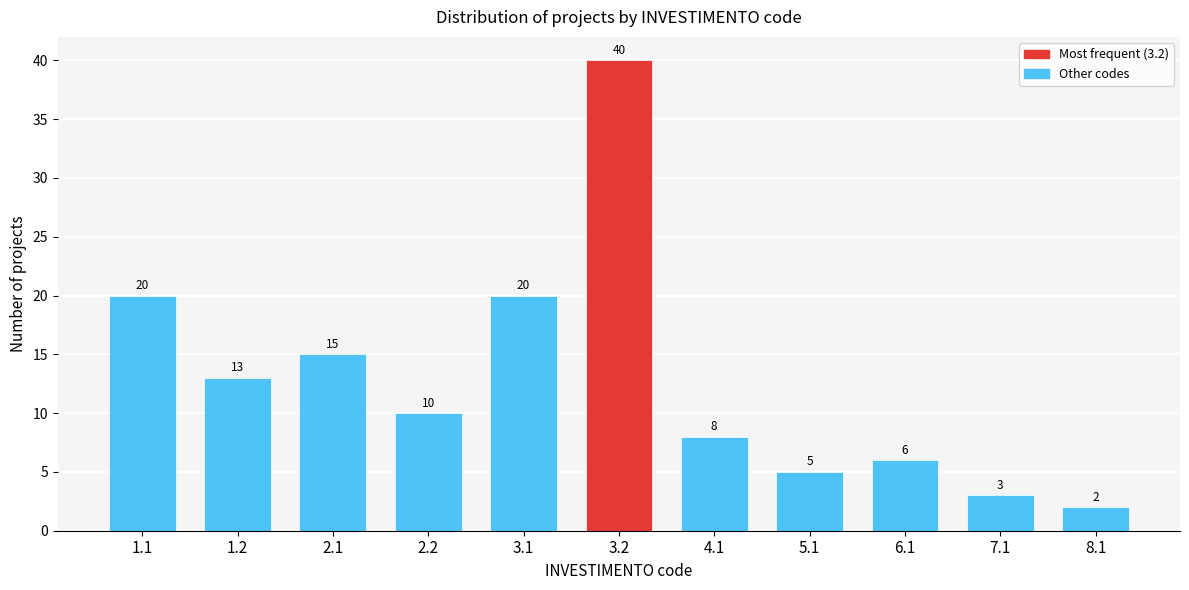

Reading left to right, what are all the values shown in this chart?

1.1=20	1.2=13	2.1=15	2.2=10	3.1=20	3.2=40	4.1=8	5.1=5	6.1=6	7.1=3	8.1=2